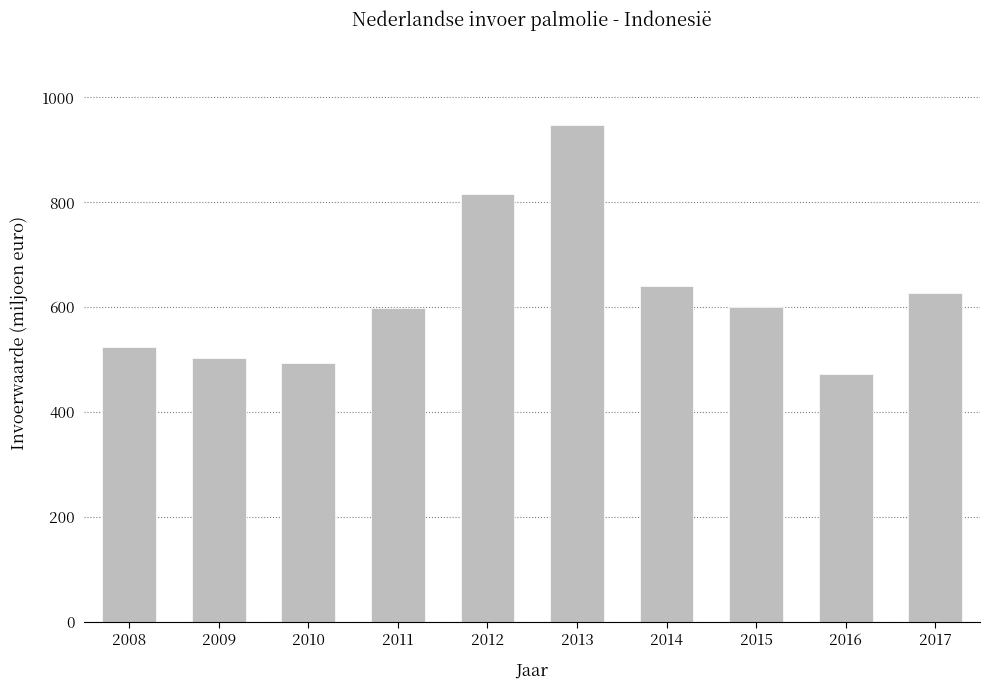

Are the bars grouped side by side (vs. stacked)?

No